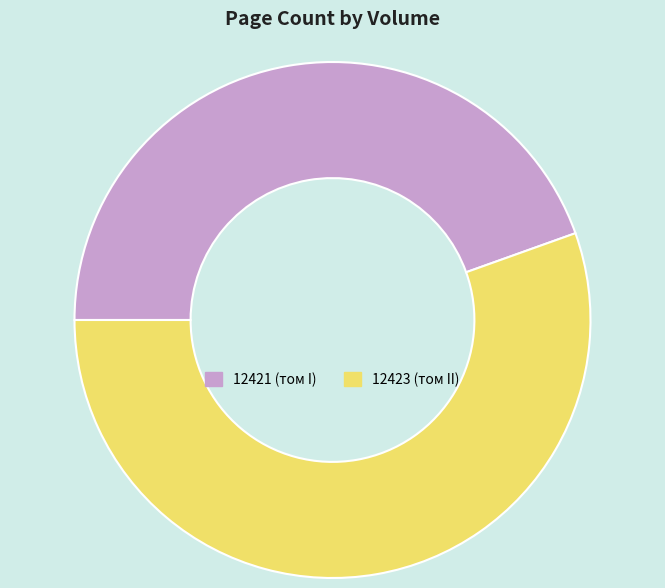

How many slices are in this pie chart?

2